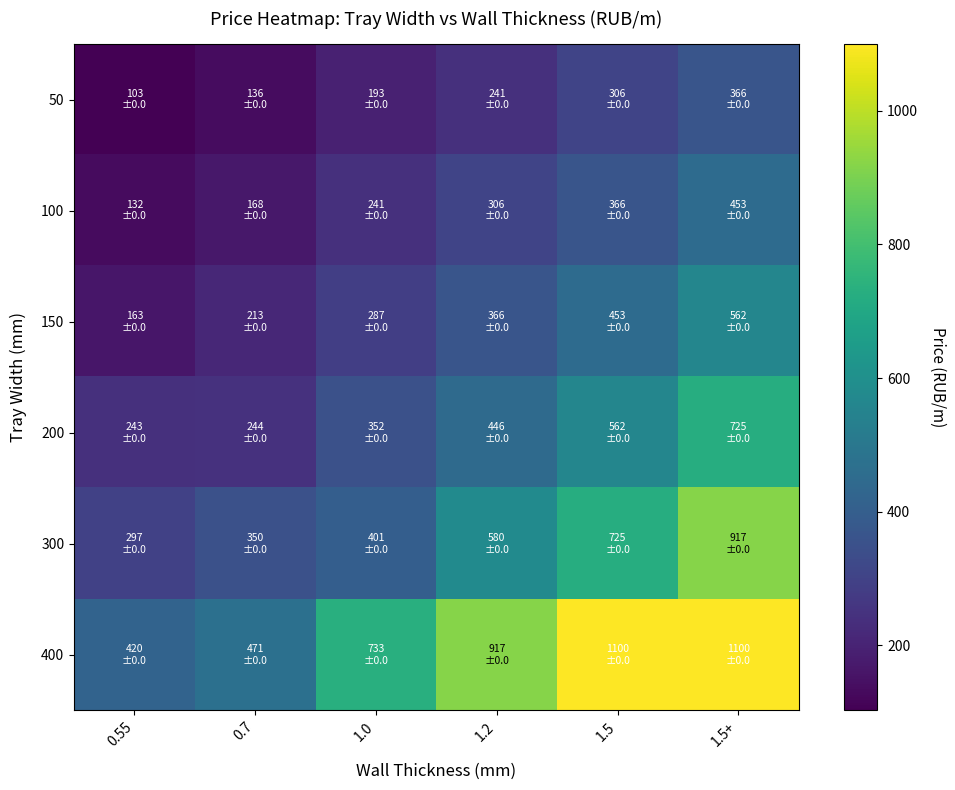

Reading left to right, what are all the values shown in this chart?

50: 0.55=102.9	0.7=135.7	1.0=193.5	1.2=241.1	1.5=306.4	1.5+=366.4
100: 0.55=132.1	0.7=167.7	1.0=241.1	1.2=306.4	1.5=366.4	1.5+=453.2
150: 0.55=163.2	0.7=213.1	1.0=286.7	1.2=366.1	1.5=453.2	1.5+=561.7
200: 0.55=242.8	0.7=244.4	1.0=351.7	1.2=445.9	1.5=561.7	1.5+=724.7
300: 0.55=297.0	0.7=349.9	1.0=401.3	1.2=579.7	1.5=724.7	1.5+=916.9
400: 0.55=420.0	0.7=471.3	1.0=733.4	1.2=916.9	1.5=1099.6	1.5+=1099.6